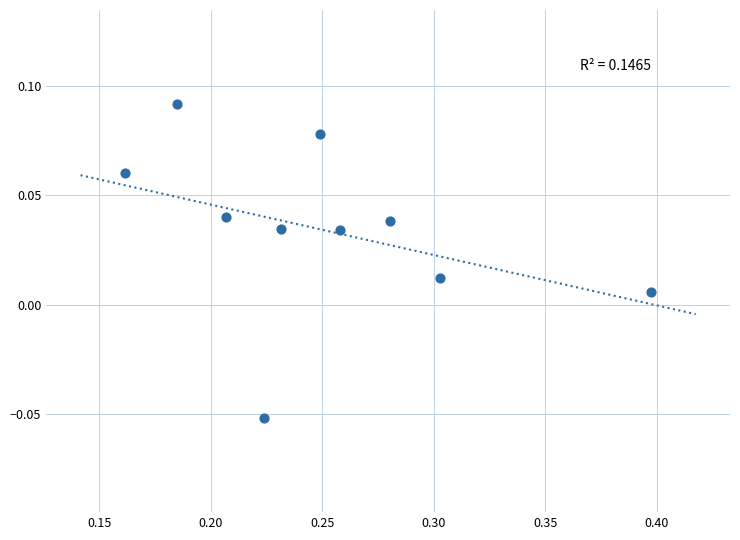

How many points are shown in the scatter plot?

10